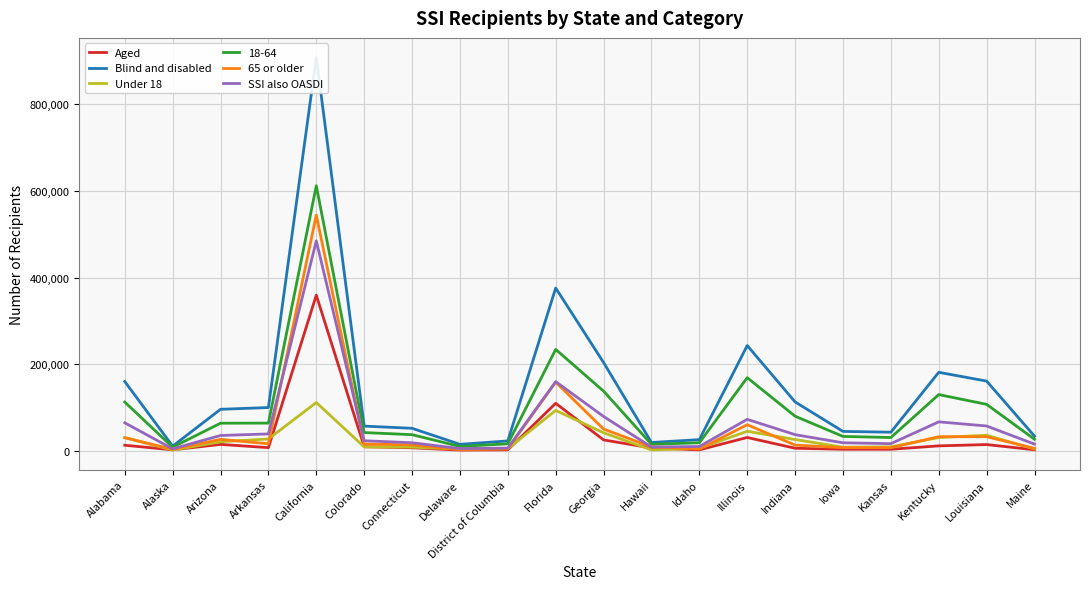

At which category does 65 or older reach its first local peak?

Arizona